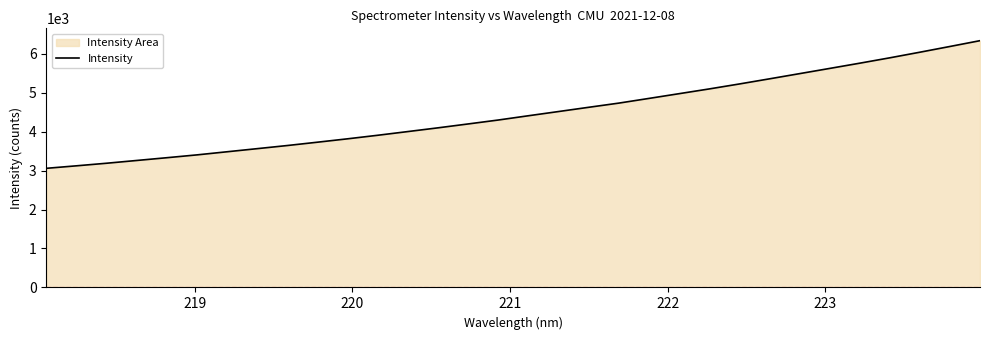

What is the difference between the maximum and minimum values?

3276.7